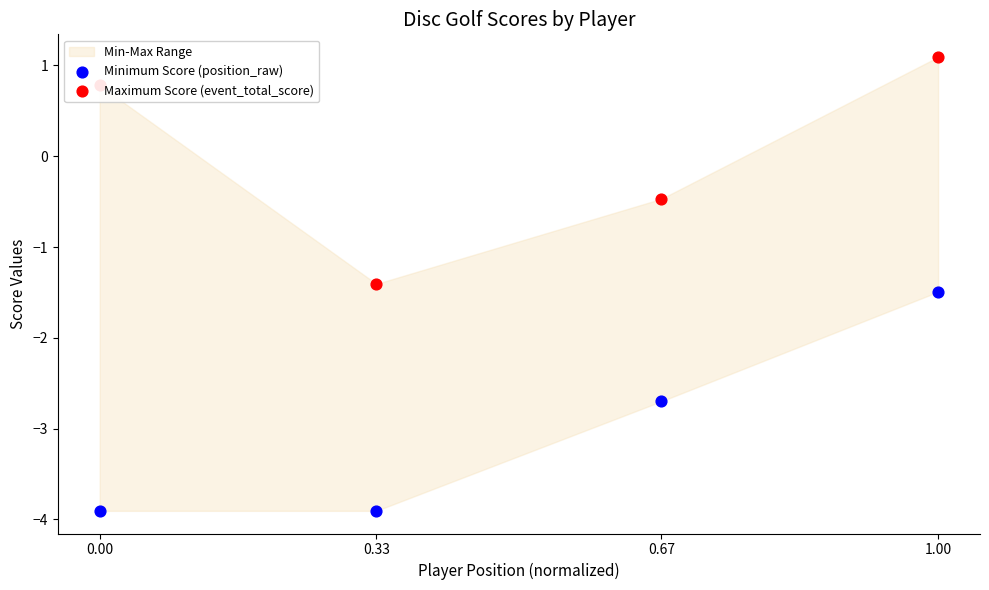

Which series has the largest total across all categories?

Maximum Score (event_total_score)